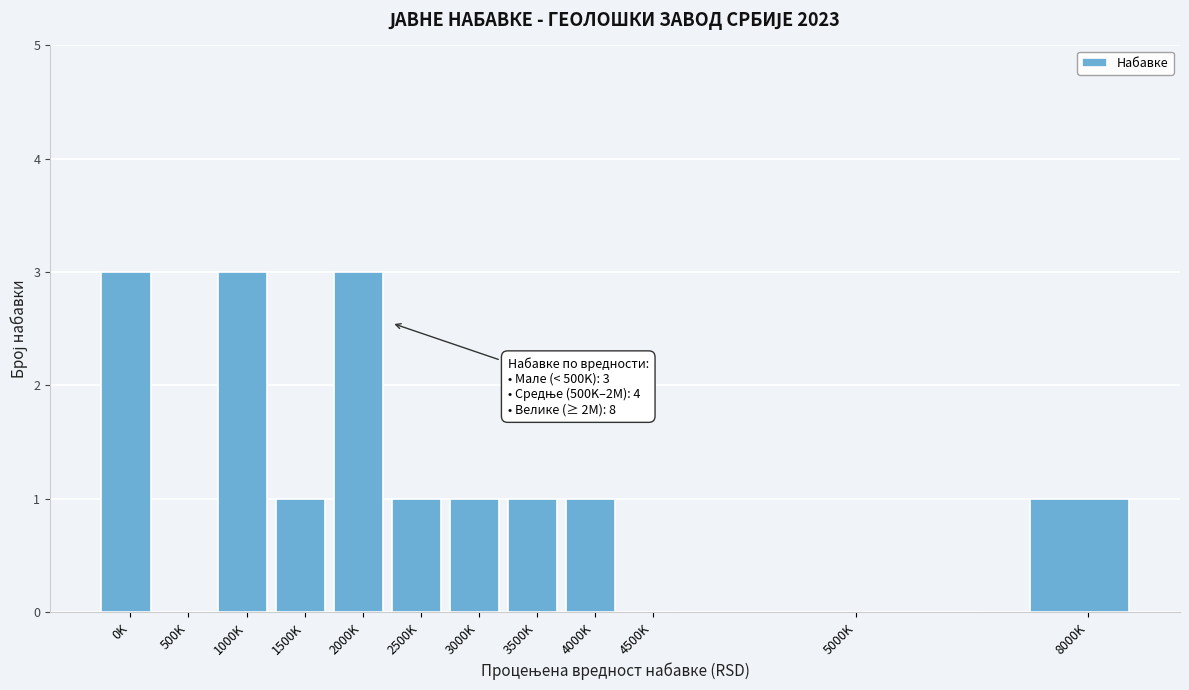

Reading right to left, transcribe all the data shown in this chart.

8000K=1	5000K=0	4500K=0	4000K=1	3500K=1	3000K=1	2500K=1	2000K=3	1500K=1	1000K=3	500K=0	0K=3